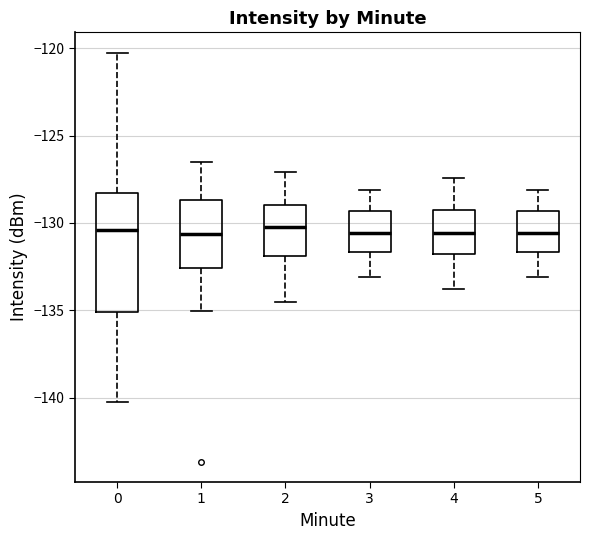

Which box is the tallest, from its lower edge to its upper edge?

0